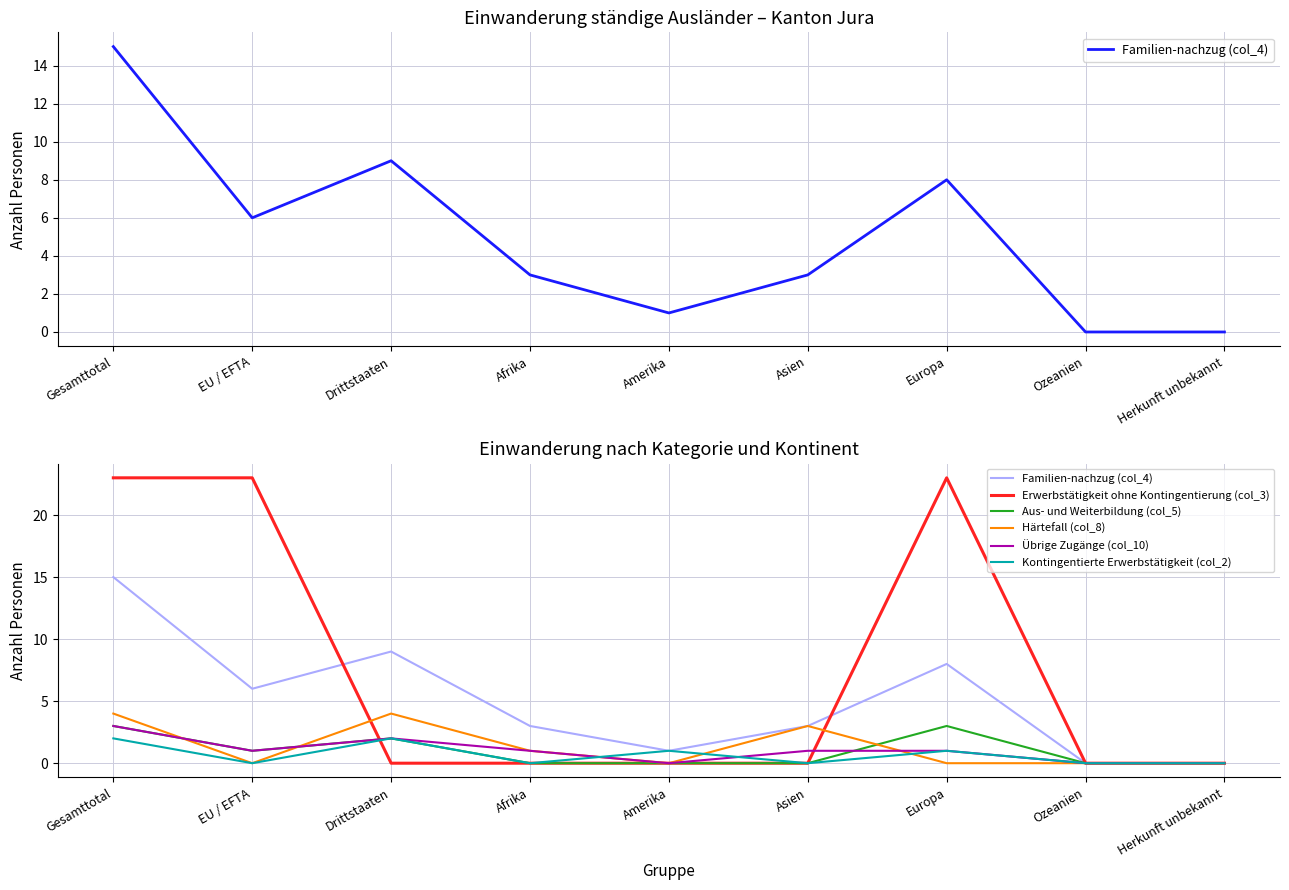

List the labels in order of Härtefall (col_8) value, largest first.

Gesamttotal, Drittstaaten, Asien, Afrika, EU / EFTA, Amerika, Europa, Ozeanien, Herkunft unbekannt